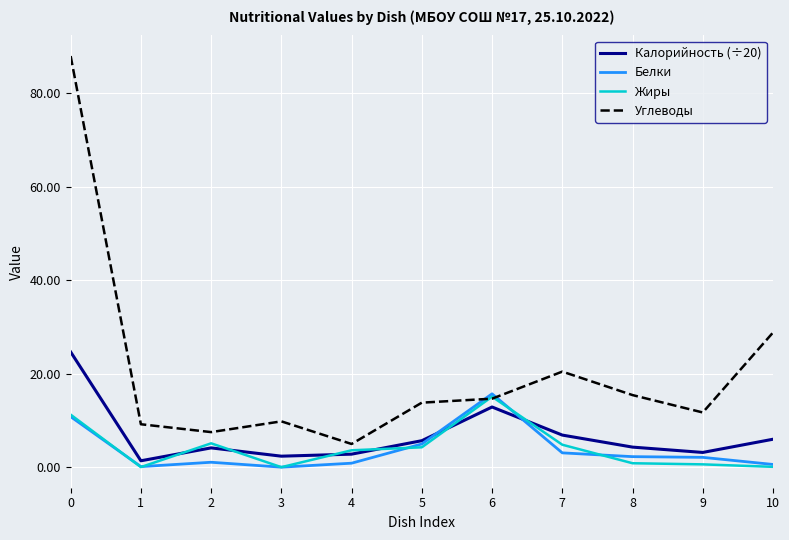

What is the greatest value displayed?

87.9